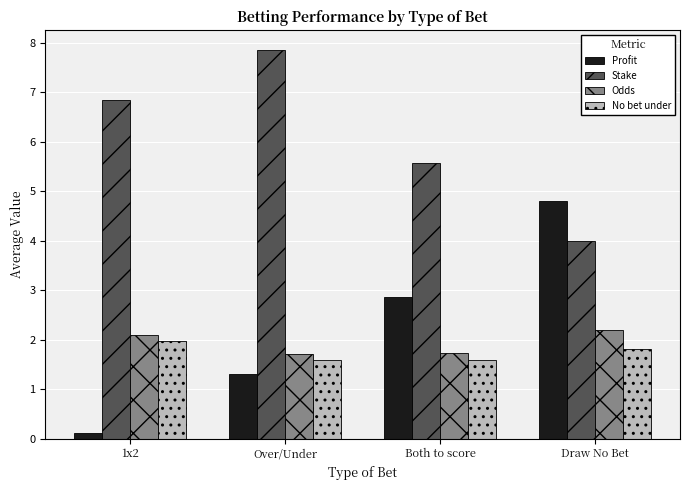

List the labels in order of Stake value, largest first.

Over/Under, 1x2, Both to score, Draw No Bet